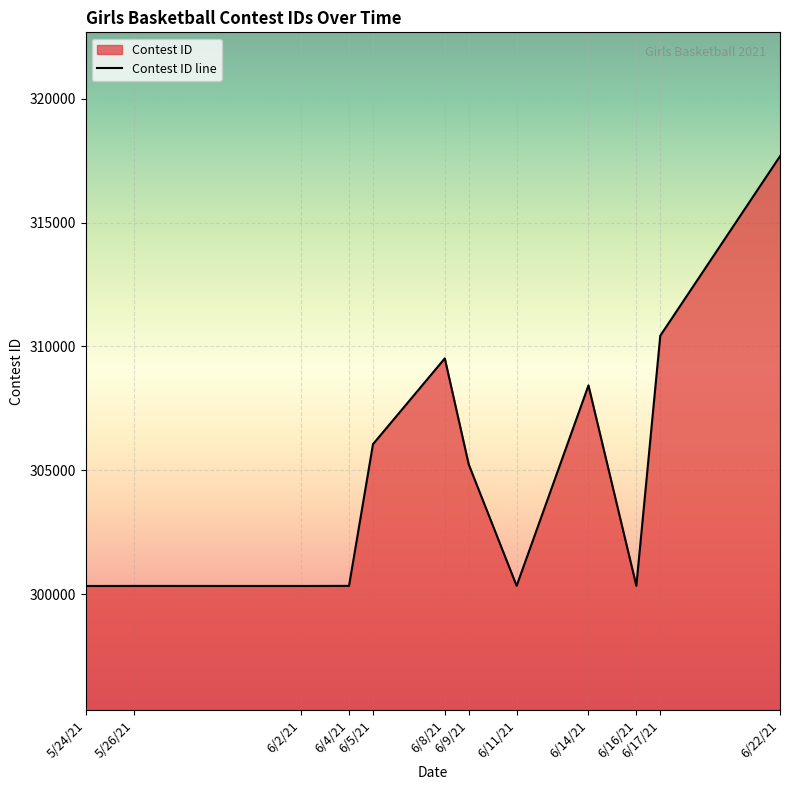

Which category has the highest value across all series?

6/22/21